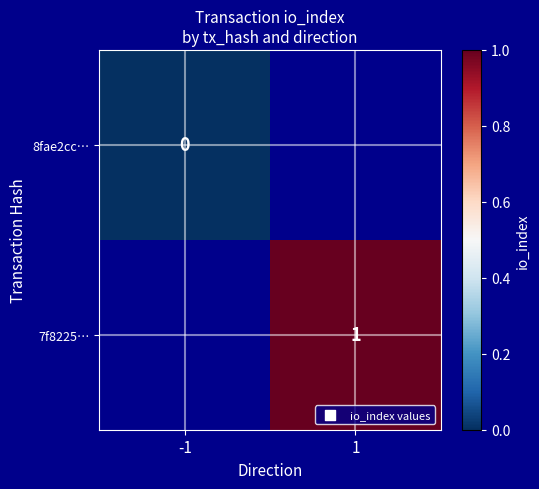

The 7f8225… series shows 2 at 1. True or false?

False